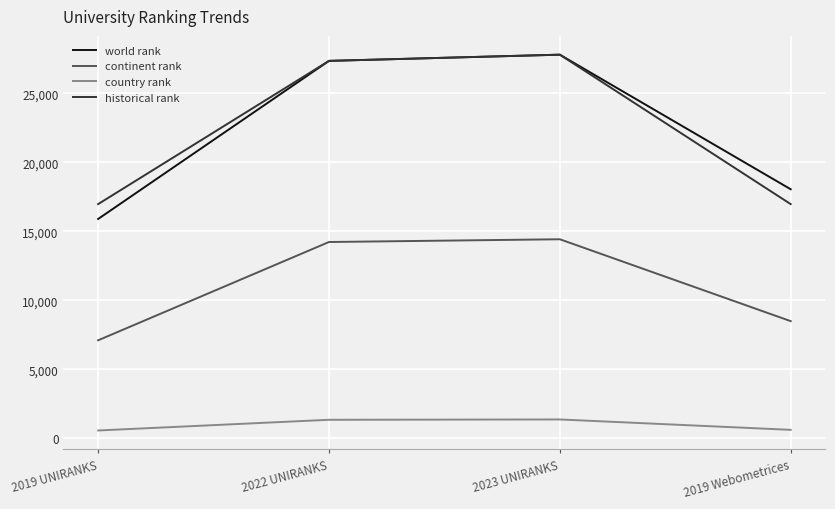

True or false: continent rank has a value of 6861 at 2022 UNIRANKS.

False